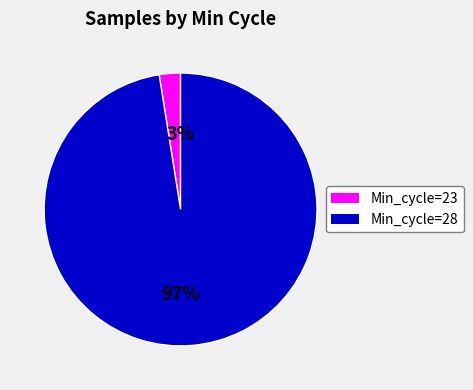

Is there a majority slice in this chart?

Yes